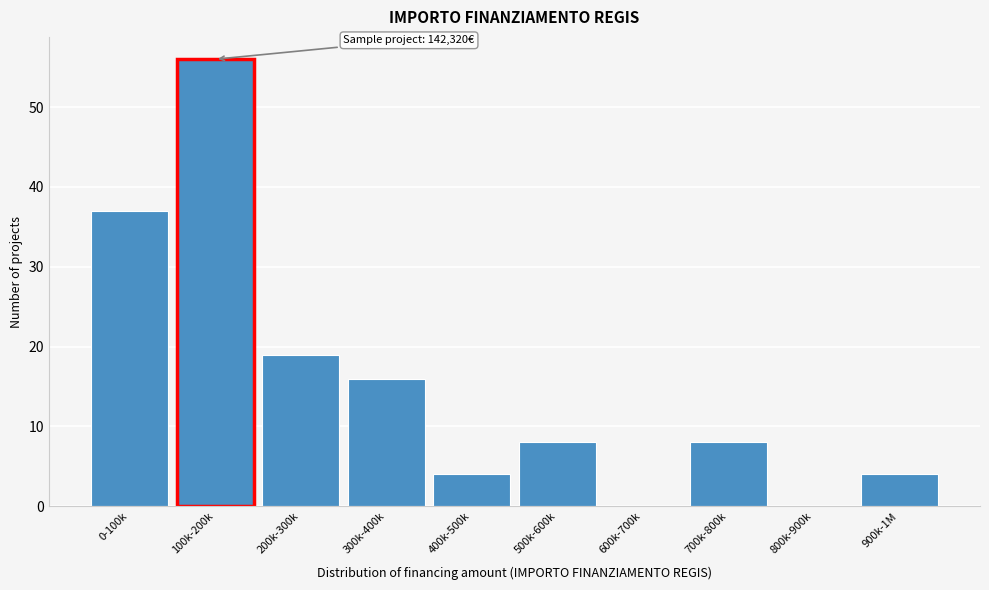

Reading right to left, list all the values displayed in this chart.

900k-1M=4	800k-900k=0	700k-800k=8	600k-700k=0	500k-600k=8	400k-500k=4	300k-400k=16	200k-300k=19	100k-200k=56	0-100k=37